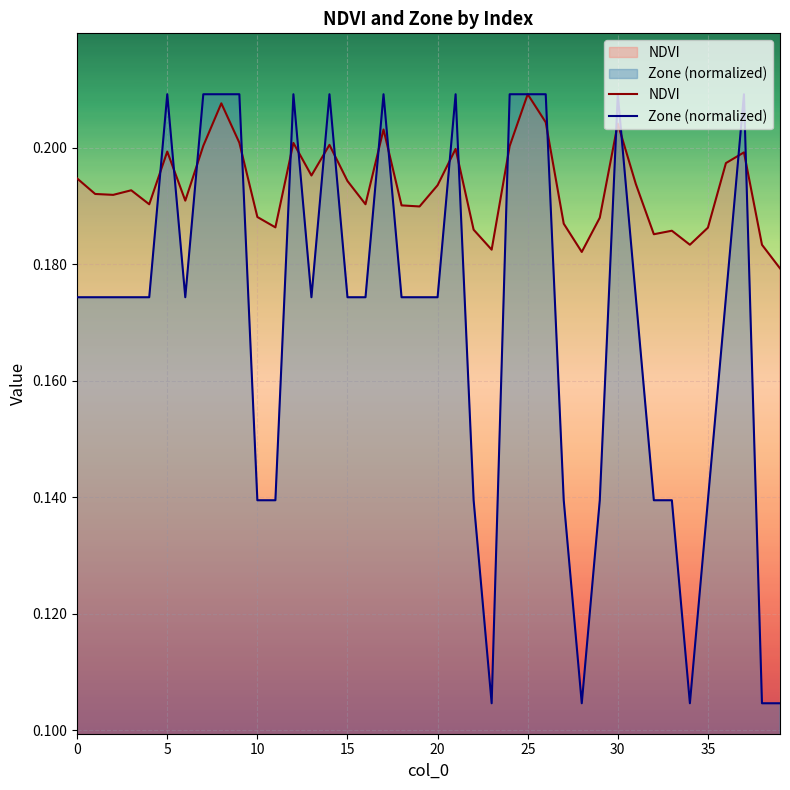

List the series in order of their peak value, highest first.

NDVI, Zone (normalized)